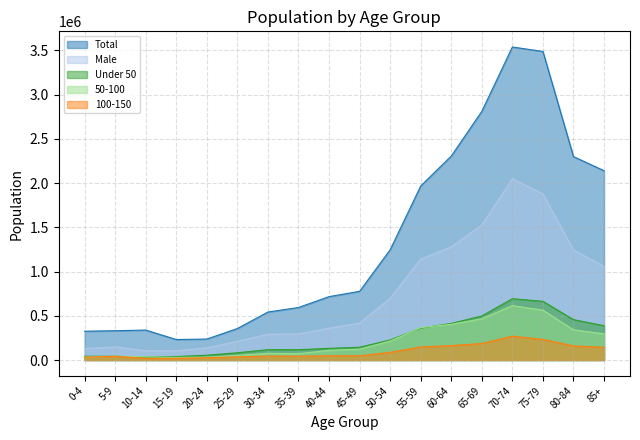

How many interior local valleys does the 100-150 series have?

2